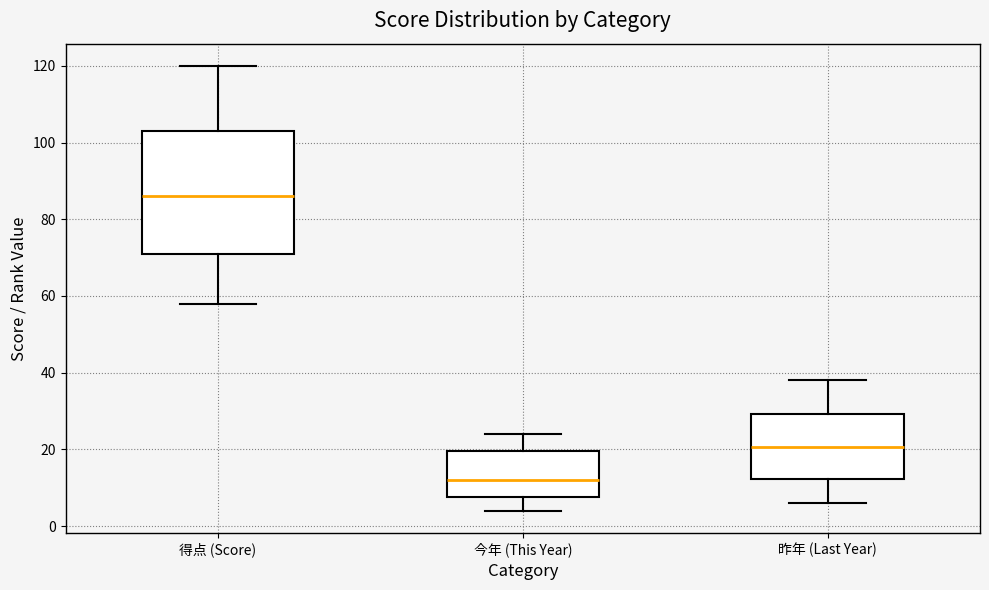

Reading left to right, transcribe this box plot: for each box, give where its median line is, the range the box spans, and where its two whiskers end, as read against the y-axis. The values are not printed on the chart, so give them approximately, as read against the axis.

得点 (Score): median 86, box 72 to 104, whiskers 58 to 120
今年 (This Year): median 12, box 8 to 20, whiskers 4 to 24
昨年 (Last Year): median 20, box 12 to 30, whiskers 6 to 38